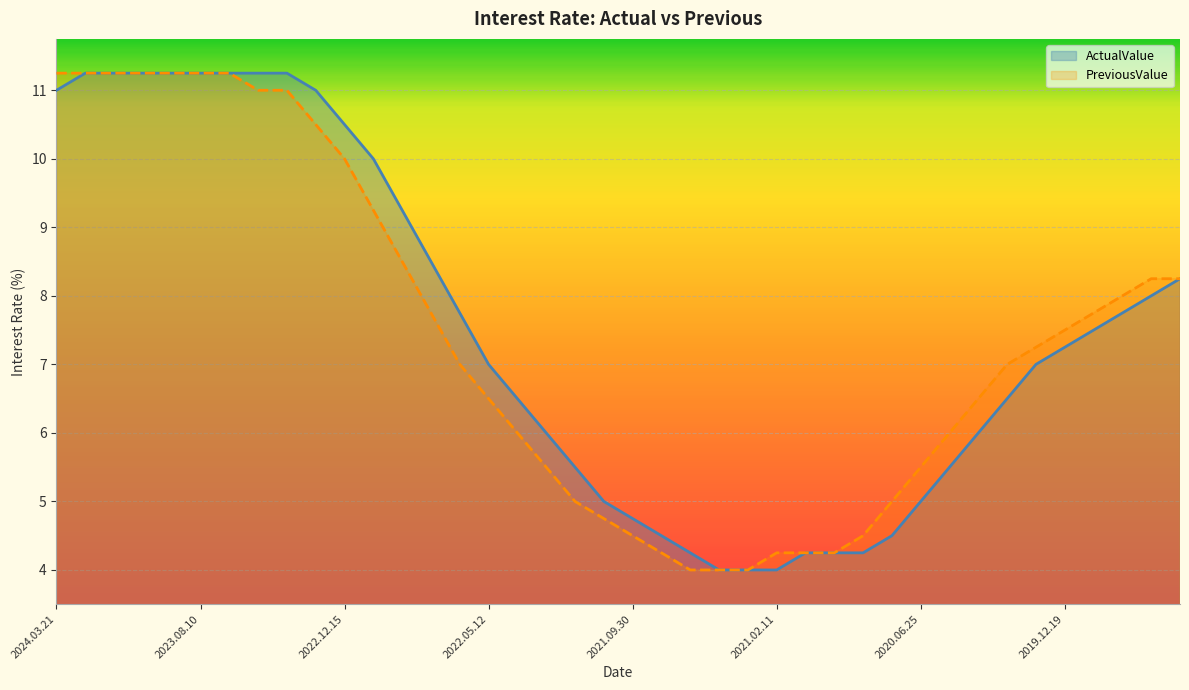

Which series changed the most between 2022.12.15 and 2021.12.16?

ActualValue